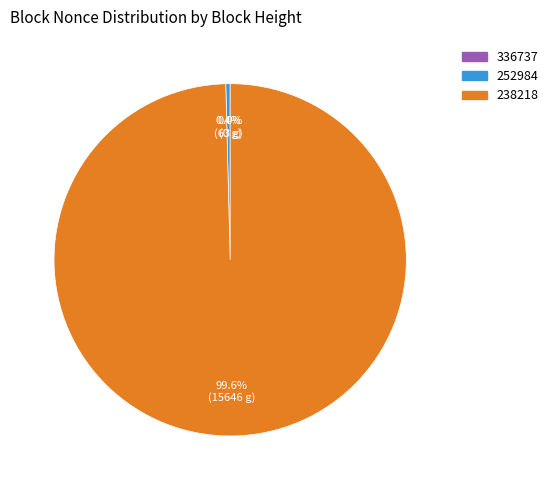

Combined, do 238218 and 252984 account for over 50%?

Yes